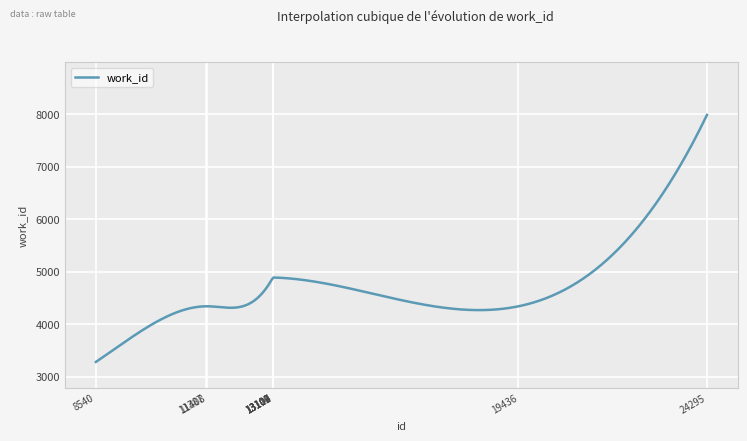

What is the minimum value shown in the chart?

3279.0